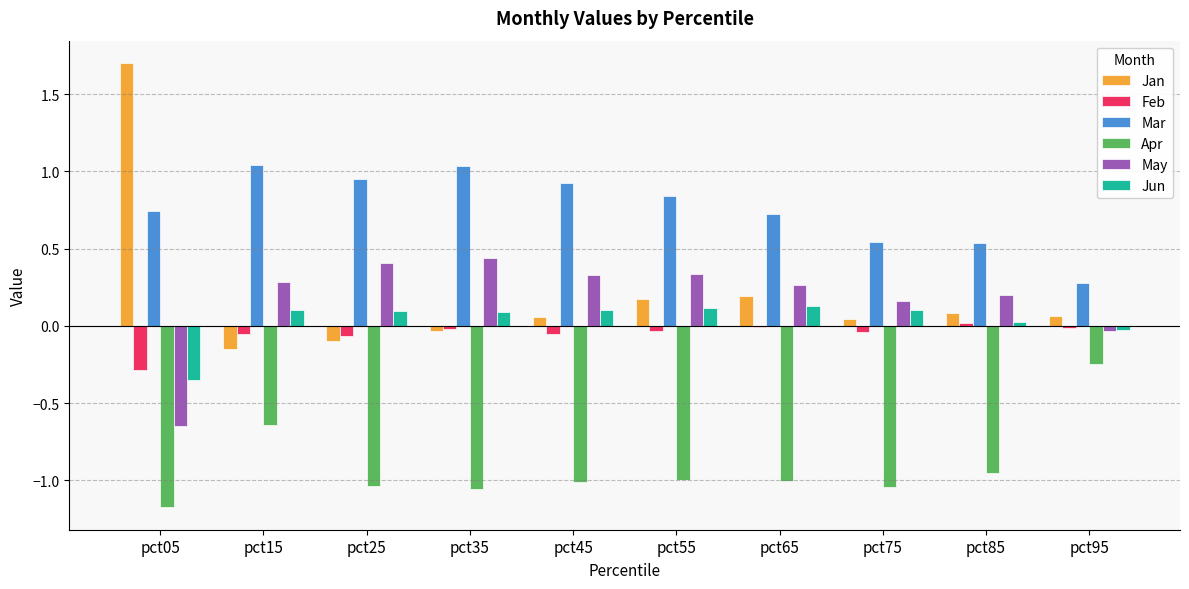

How many distinct data groups are displayed?

6